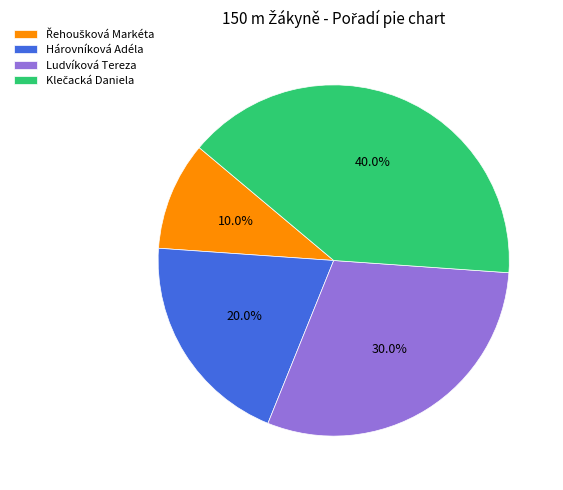

What percentage is NOT represented by Hárovníková Adéla?

80.0%